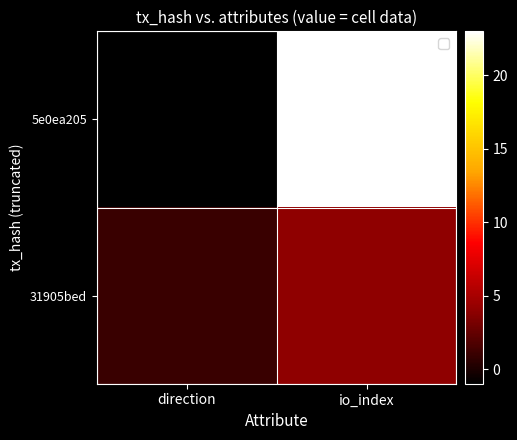

Rank the series by their maximum value, from lowest to highest.

31905bed, 5e0ea205